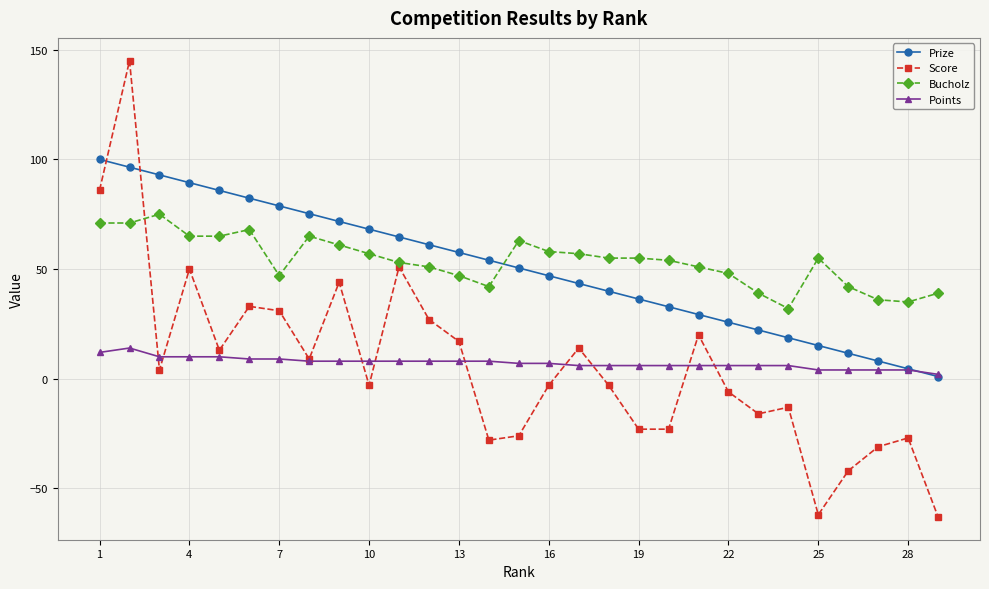

What is the value of the Score point at the 23rd from the left?

-16.0